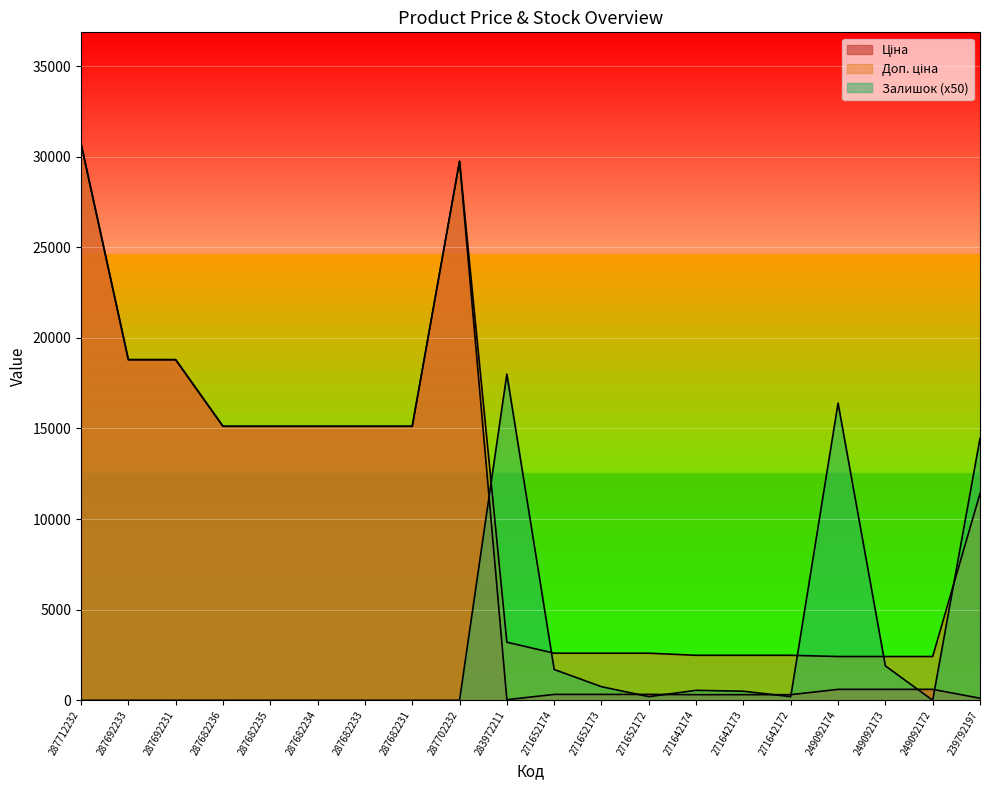

List the series in order of their peak value, lowest first.

Залишок, Ціна, Доп. ціна